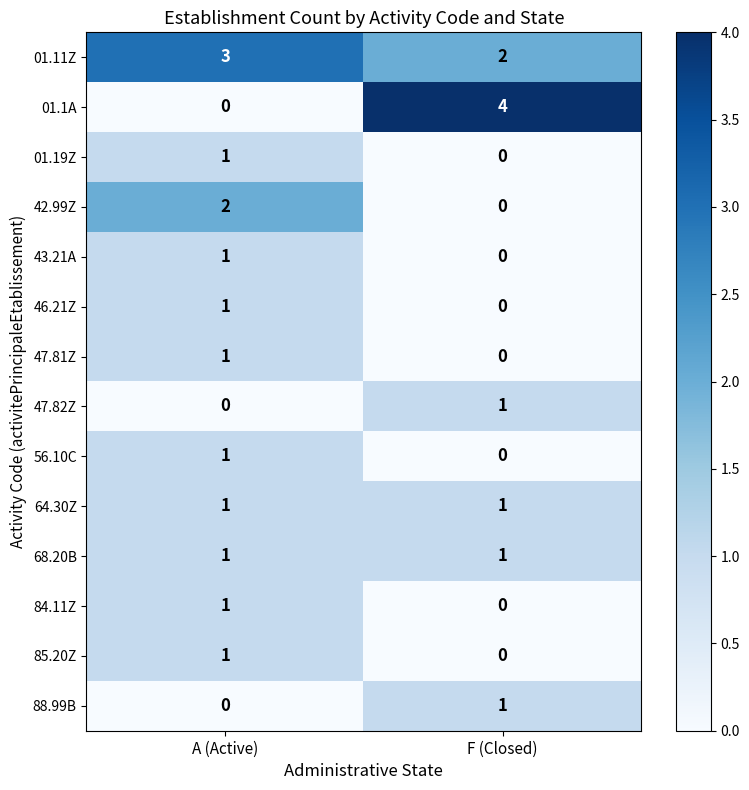

True or false: 46.21Z has a value of -1 at F (Closed).

False